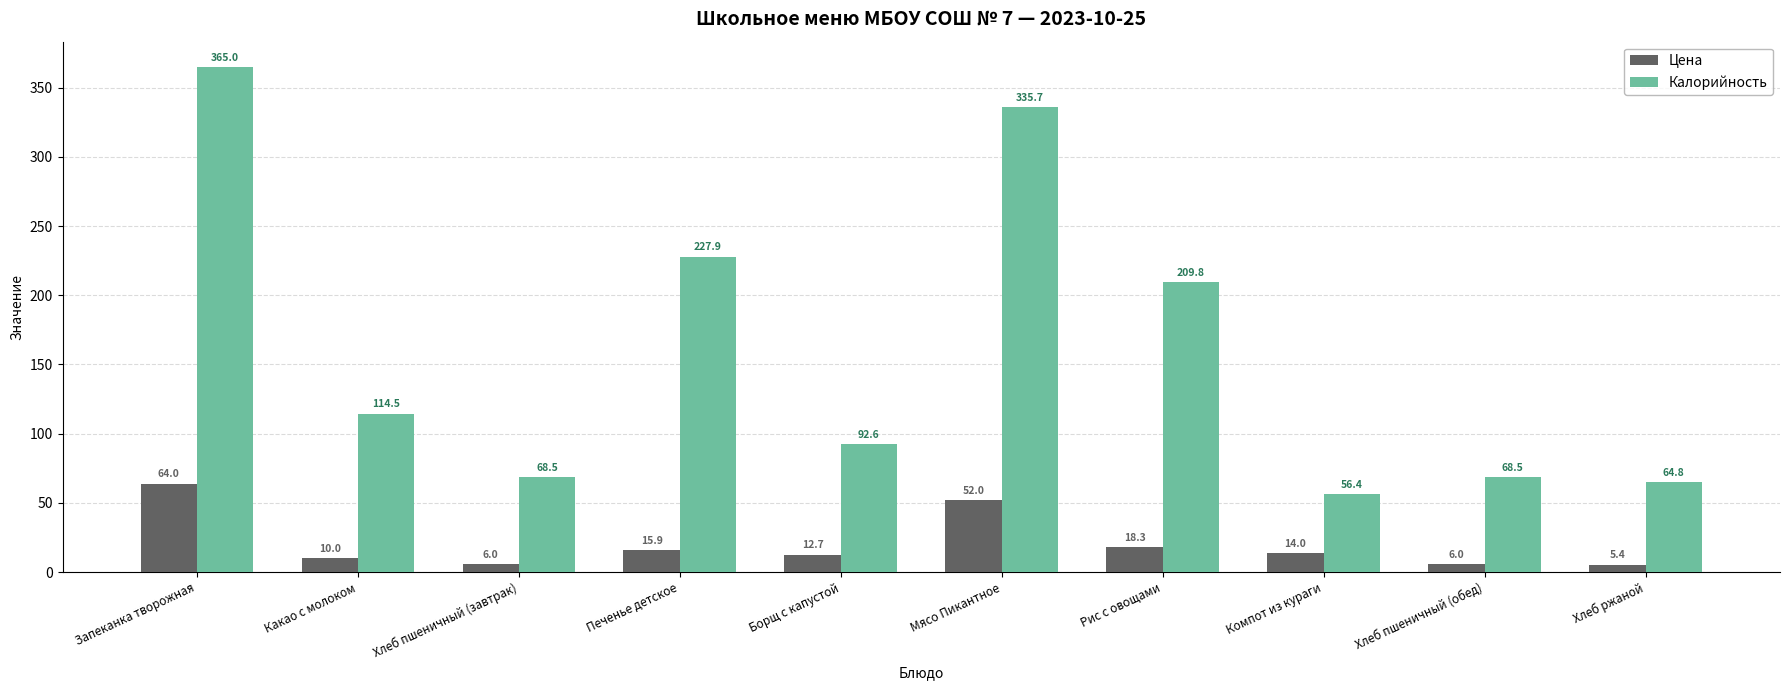

What is the sum of all Калорийность values?

1603.7